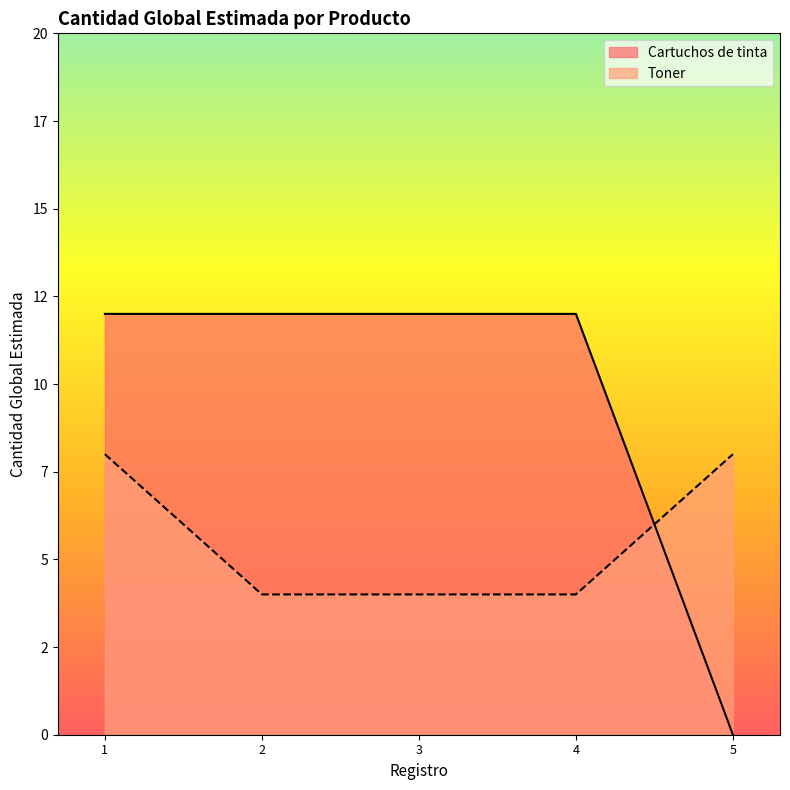

What is the difference between the maximum and minimum values?

4